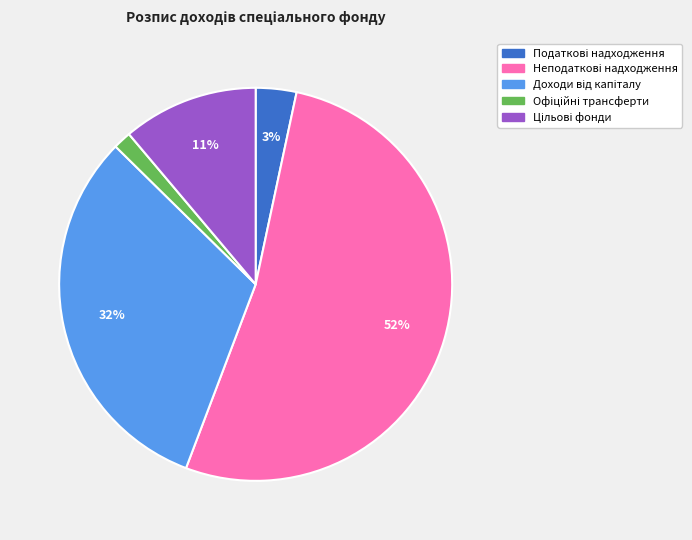

Does any single category account for the majority?

Yes